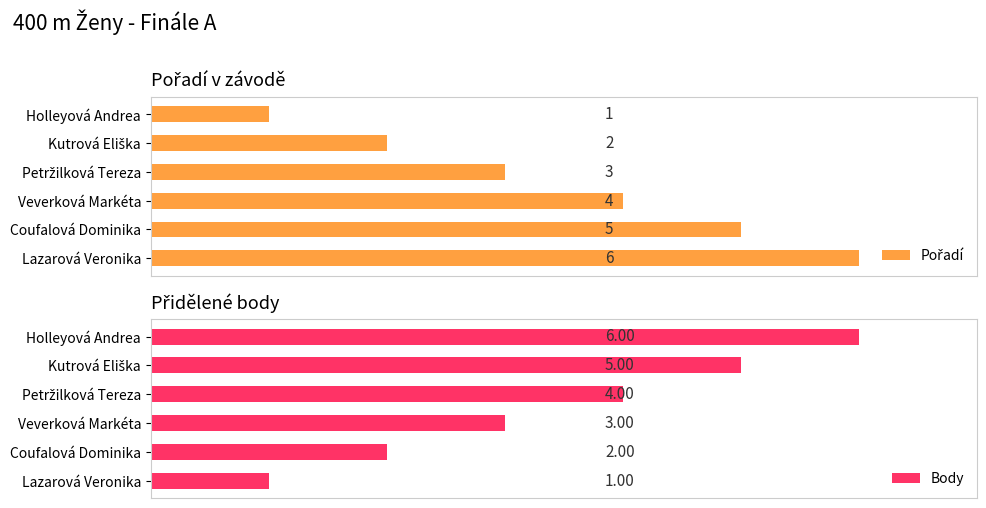

Reading left to right, transcribe all the data shown in this chart.

Pořadí: 0=1	1=2	2=3	3=4	4=5	5=6
Body: 0=6	1=5	2=4	3=3	4=2	5=1